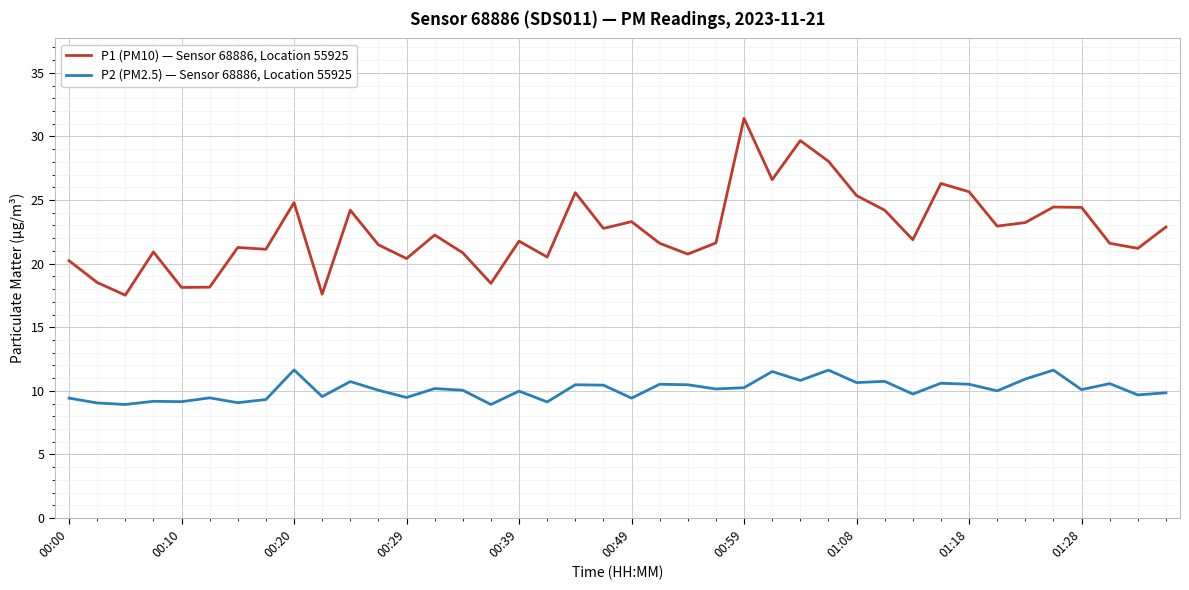

What is the maximum value for P1 (PM10) — Sensor 68886, Location 55925?

31.4